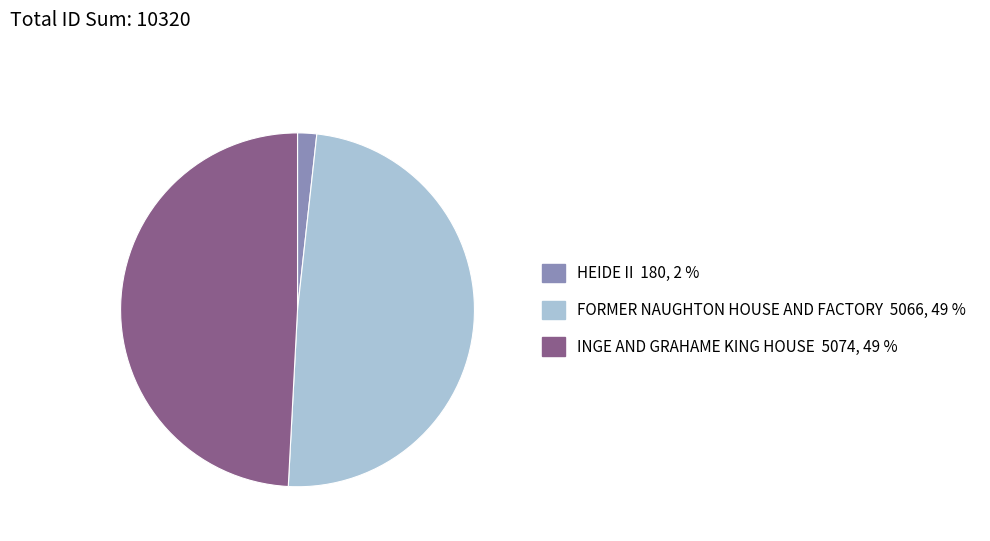

Which category has the smallest portion of the pie?

HEIDE II